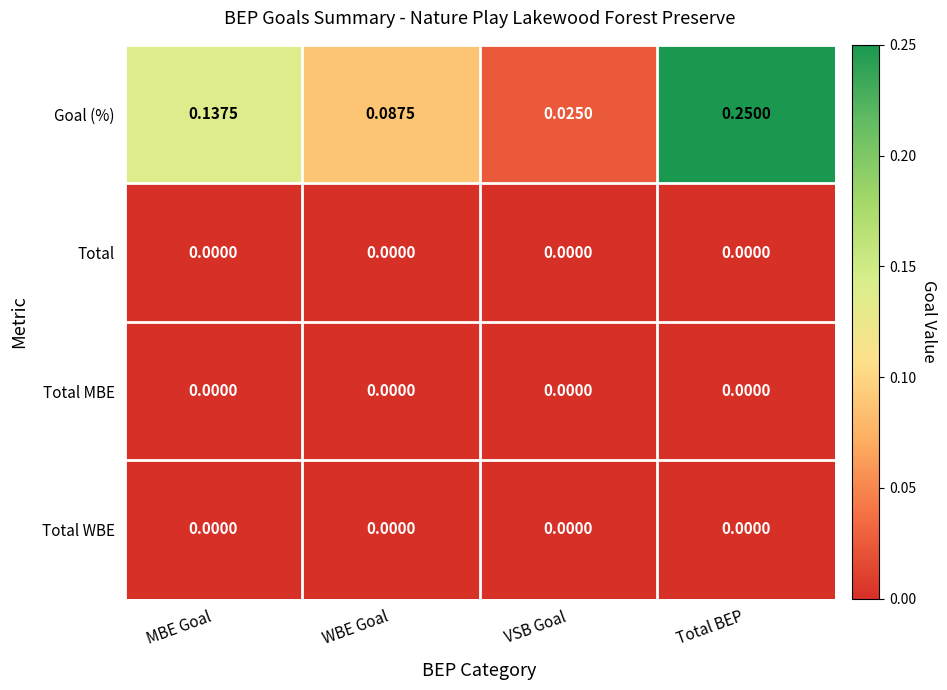

Which category has the lowest value in the Goal (%) series?

VSB Goal